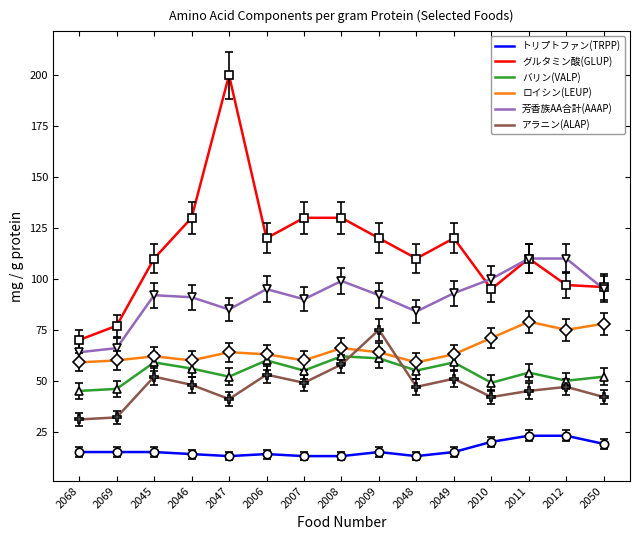

What are all the series names shown in the legend?

トリプトファン(TRPP), グルタミン酸(GLUP), バリン(VALP), ロイシン(LEUP), 芳香族AA合計(AAAP), アラニン(ALAP)